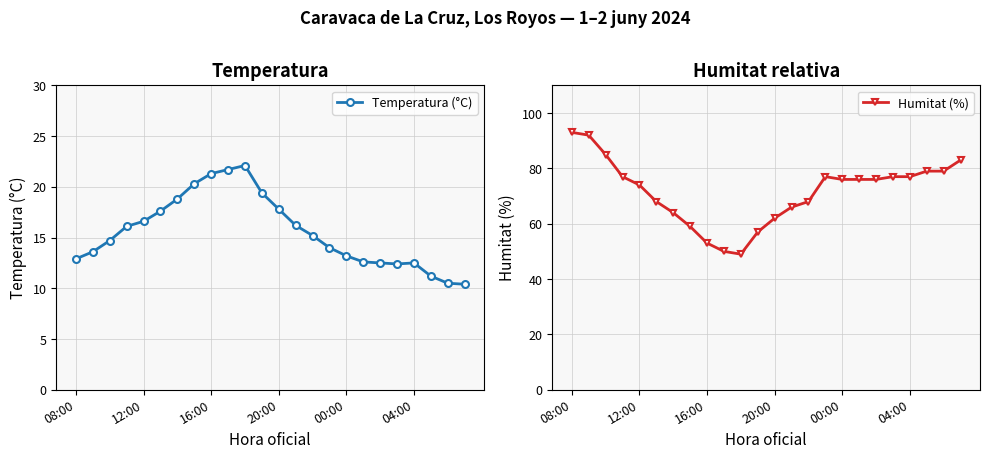

The value of Humitat (%) at 15 is 118.8. True or false?

False